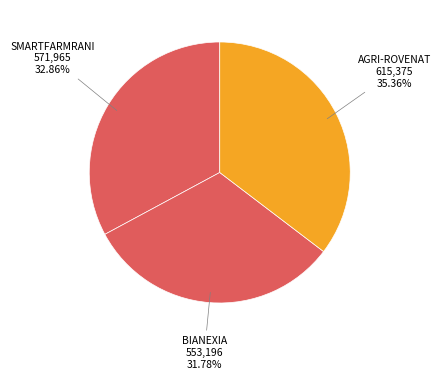

Which category has the smallest portion of the pie?

BIANEXIA